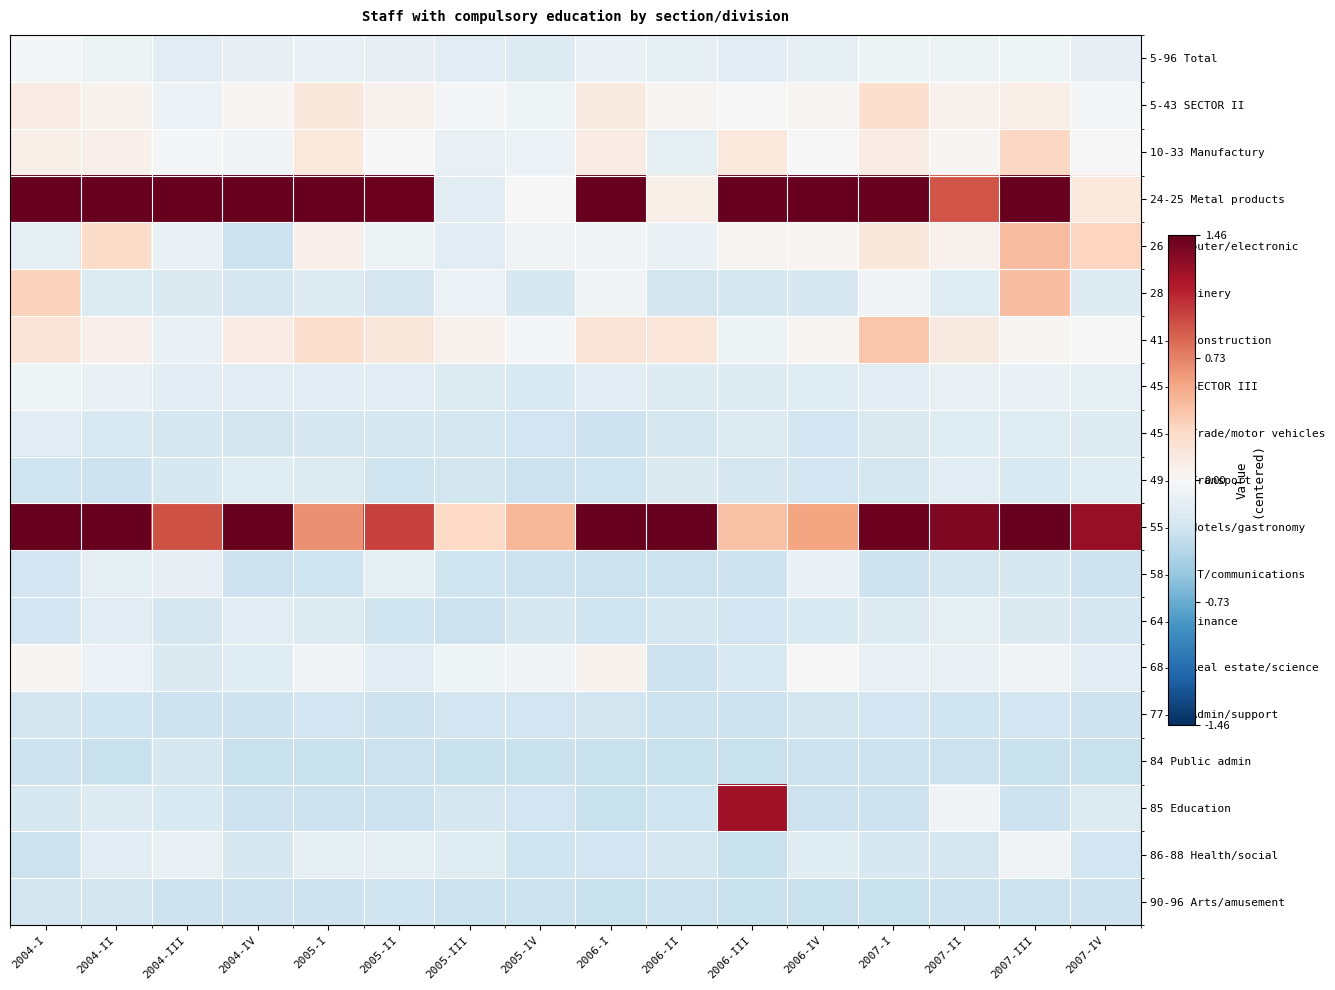

Reading left to right, what are all the values shown in this chart?

5-96 Total: 2004-I=-0.0	2004-II=-0.1	2004-III=-0.2	2004-IV=-0.1	2005-I=-0.1	2005-II=-0.1	2005-III=-0.2	2005-IV=-0.2	2006-I=-0.1	2006-II=-0.1	2006-III=-0.2	2006-IV=-0.1	2007-I=-0.1	2007-II=-0.1	2007-III=-0.1	2007-IV=-0.1
5-43 SECTOR II: 2004-I=0.1	2004-II=0.0	2004-III=-0.1	2004-IV=0.0	2005-I=0.2	2005-II=0.1	2005-III=-0.0	2005-IV=-0.1	2006-I=0.1	2006-II=0.0	2006-III=-0.0	2006-IV=0.0	2007-I=0.2	2007-II=0.1	2007-III=0.1	2007-IV=-0.0
10-33 Manufactury: 2004-I=0.1	2004-II=0.1	2004-III=-0.0	2004-IV=-0.0	2005-I=0.2	2005-II=-0.0	2005-III=-0.1	2005-IV=-0.1	2006-I=0.1	2006-II=-0.1	2006-III=0.2	2006-IV=0.0	2007-I=0.1	2007-II=0.0	2007-III=0.3	2007-IV=-0.0
24-25 Metal products: 2004-I=1.7	2004-II=1.7	2004-III=1.5	2004-IV=1.7	2005-I=2.9	2005-II=1.4	2005-III=-0.2	2005-IV=-0.0	2006-I=1.7	2006-II=0.1	2006-III=2.0	2006-IV=1.5	2007-I=1.9	2007-II=0.9	2007-III=1.5	2007-IV=0.1
26 Computer/electronic: 2004-I=-0.1	2004-II=0.3	2004-III=-0.1	2004-IV=-0.3	2005-I=0.1	2005-II=-0.1	2005-III=-0.2	2005-IV=-0.0	2006-I=-0.0	2006-II=-0.1	2006-III=0.0	2006-IV=0.0	2007-I=0.2	2007-II=0.1	2007-III=0.5	2007-IV=0.3
28 Machinery: 2004-I=0.3	2004-II=-0.2	2004-III=-0.2	2004-IV=-0.2	2005-I=-0.2	2005-II=-0.2	2005-III=-0.1	2005-IV=-0.2	2006-I=-0.0	2006-II=-0.3	2006-III=-0.3	2006-IV=-0.2	2007-I=-0.0	2007-II=-0.2	2007-III=0.4	2007-IV=-0.2
41-43 Construction: 2004-I=0.2	2004-II=0.1	2004-III=-0.1	2004-IV=0.1	2005-I=0.2	2005-II=0.2	2005-III=0.1	2005-IV=-0.0	2006-I=0.2	2006-II=0.2	2006-III=-0.1	2006-IV=0.0	2007-I=0.4	2007-II=0.1	2007-III=0.0	2007-IV=0.0
45-96 SECTOR III: 2004-I=-0.1	2004-II=-0.1	2004-III=-0.2	2004-IV=-0.2	2005-I=-0.2	2005-II=-0.2	2005-III=-0.2	2005-IV=-0.2	2006-I=-0.2	2006-II=-0.2	2006-III=-0.2	2006-IV=-0.2	2007-I=-0.2	2007-II=-0.1	2007-III=-0.1	2007-IV=-0.1
45-47 Trade/motor vehicles: 2004-I=-0.2	2004-II=-0.2	2004-III=-0.2	2004-IV=-0.3	2005-I=-0.2	2005-II=-0.3	2005-III=-0.3	2005-IV=-0.3	2006-I=-0.3	2006-II=-0.2	2006-III=-0.2	2006-IV=-0.3	2007-I=-0.2	2007-II=-0.2	2007-III=-0.2	2007-IV=-0.2
49-53 Transport: 2004-I=-0.3	2004-II=-0.3	2004-III=-0.2	2004-IV=-0.2	2005-I=-0.2	2005-II=-0.3	2005-III=-0.3	2005-IV=-0.3	2006-I=-0.3	2006-II=-0.2	2006-III=-0.2	2006-IV=-0.3	2007-I=-0.3	2007-II=-0.2	2007-III=-0.2	2007-IV=-0.2
55-56 Hotels/gastronomy: 2004-I=2.2	2004-II=1.6	2004-III=0.9	2004-IV=1.7	2005-I=0.7	2005-II=1.0	2005-III=0.3	2005-IV=0.5	2006-I=2.4	2006-II=1.5	2006-III=0.4	2006-IV=0.6	2007-I=1.4	2007-II=1.4	2007-III=1.9	2007-IV=1.3
58-63 IT/communications: 2004-I=-0.3	2004-II=-0.1	2004-III=-0.1	2004-IV=-0.3	2005-I=-0.3	2005-II=-0.1	2005-III=-0.3	2005-IV=-0.3	2006-I=-0.3	2006-II=-0.3	2006-III=-0.3	2006-IV=-0.1	2007-I=-0.3	2007-II=-0.3	2007-III=-0.2	2007-IV=-0.3
64-66 Finance: 2004-I=-0.3	2004-II=-0.2	2004-III=-0.2	2004-IV=-0.1	2005-I=-0.2	2005-II=-0.3	2005-III=-0.3	2005-IV=-0.2	2006-I=-0.3	2006-II=-0.3	2006-III=-0.3	2006-IV=-0.2	2007-I=-0.2	2007-II=-0.1	2007-III=-0.2	2007-IV=-0.2
68-75 Real estate/science: 2004-I=0.0	2004-II=-0.1	2004-III=-0.2	2004-IV=-0.2	2005-I=-0.1	2005-II=-0.2	2005-III=-0.1	2005-IV=-0.0	2006-I=0.1	2006-II=-0.3	2006-III=-0.2	2006-IV=0.0	2007-I=-0.1	2007-II=-0.1	2007-III=-0.1	2007-IV=-0.2
77-82 Admin/support: 2004-I=-0.3	2004-II=-0.3	2004-III=-0.3	2004-IV=-0.3	2005-I=-0.3	2005-II=-0.3	2005-III=-0.3	2005-IV=-0.3	2006-I=-0.3	2006-II=-0.3	2006-III=-0.3	2006-IV=-0.3	2007-I=-0.3	2007-II=-0.3	2007-III=-0.3	2007-IV=-0.3
84 Public admin: 2004-I=-0.3	2004-II=-0.3	2004-III=-0.2	2004-IV=-0.3	2005-I=-0.3	2005-II=-0.3	2005-III=-0.3	2005-IV=-0.3	2006-I=-0.3	2006-II=-0.3	2006-III=-0.3	2006-IV=-0.3	2007-I=-0.3	2007-II=-0.3	2007-III=-0.3	2007-IV=-0.3
85 Education: 2004-I=-0.2	2004-II=-0.2	2004-III=-0.2	2004-IV=-0.3	2005-I=-0.3	2005-II=-0.3	2005-III=-0.2	2005-IV=-0.3	2006-I=-0.3	2006-II=-0.3	2006-III=1.2	2006-IV=-0.3	2007-I=-0.3	2007-II=-0.1	2007-III=-0.3	2007-IV=-0.2
86-88 Health/social: 2004-I=-0.3	2004-II=-0.2	2004-III=-0.1	2004-IV=-0.2	2005-I=-0.1	2005-II=-0.1	2005-III=-0.2	2005-IV=-0.3	2006-I=-0.3	2006-II=-0.3	2006-III=-0.3	2006-IV=-0.2	2007-I=-0.2	2007-II=-0.2	2007-III=-0.0	2007-IV=-0.3
90-96 Arts/amusement: 2004-I=-0.3	2004-II=-0.3	2004-III=-0.3	2004-IV=-0.3	2005-I=-0.3	2005-II=-0.3	2005-III=-0.3	2005-IV=-0.3	2006-I=-0.3	2006-II=-0.3	2006-III=-0.3	2006-IV=-0.3	2007-I=-0.3	2007-II=-0.3	2007-III=-0.3	2007-IV=-0.3